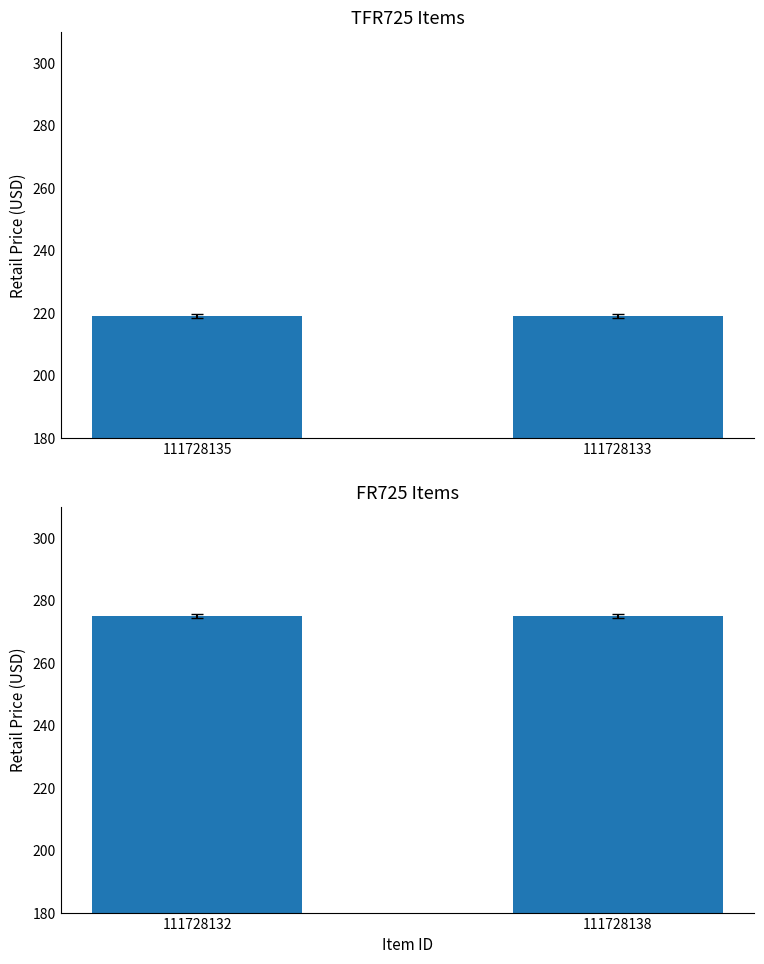

How many categories are shown in the chart?

2